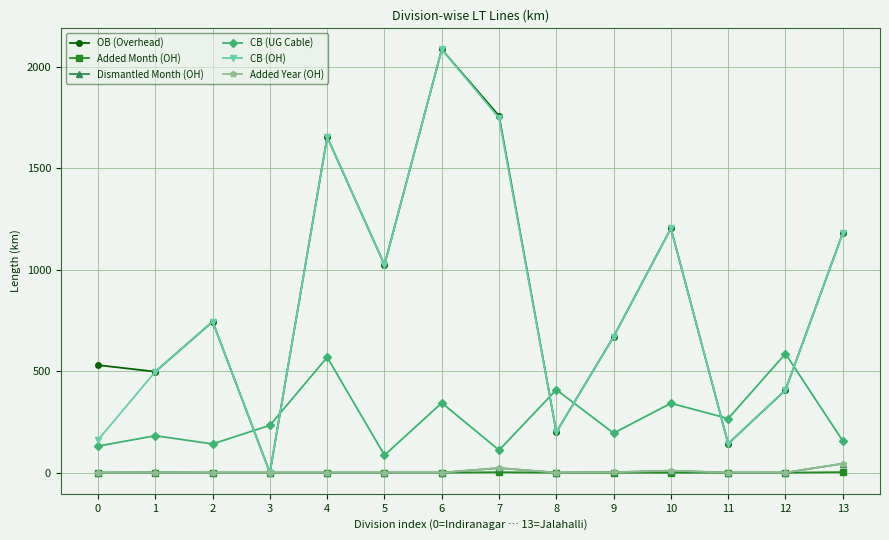

What is the greatest value displayed?

2084.6